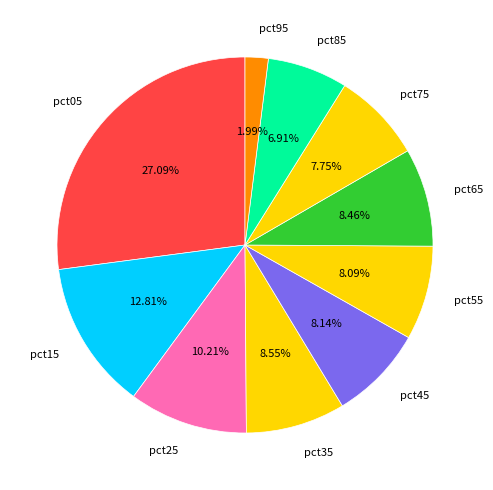

Does any single category account for the majority?

No